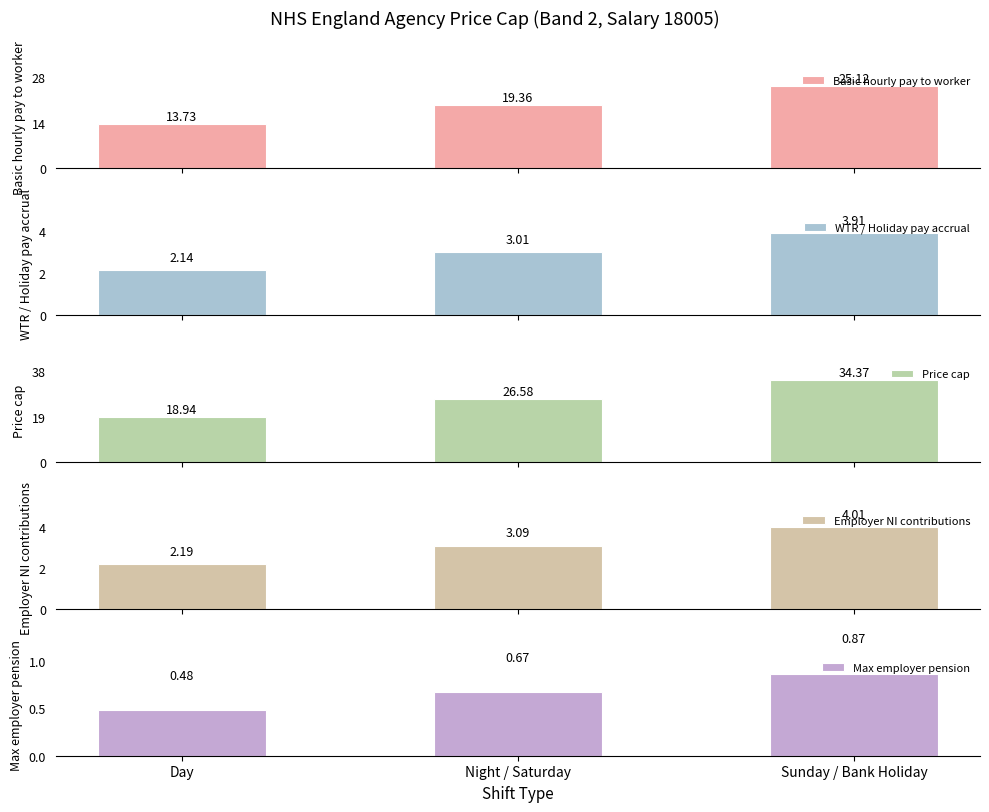

What is the minimum value for Basic hourly pay to worker?

13.7